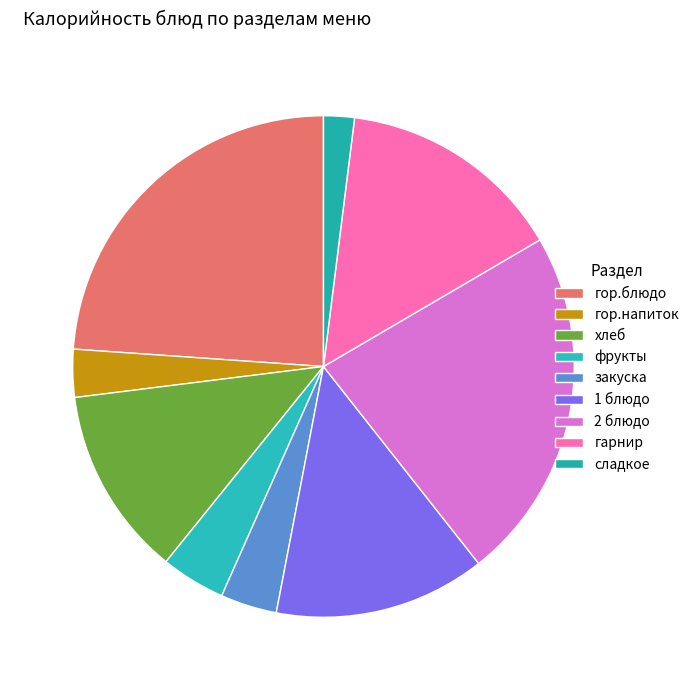

Count the number of slices in the pie.

9